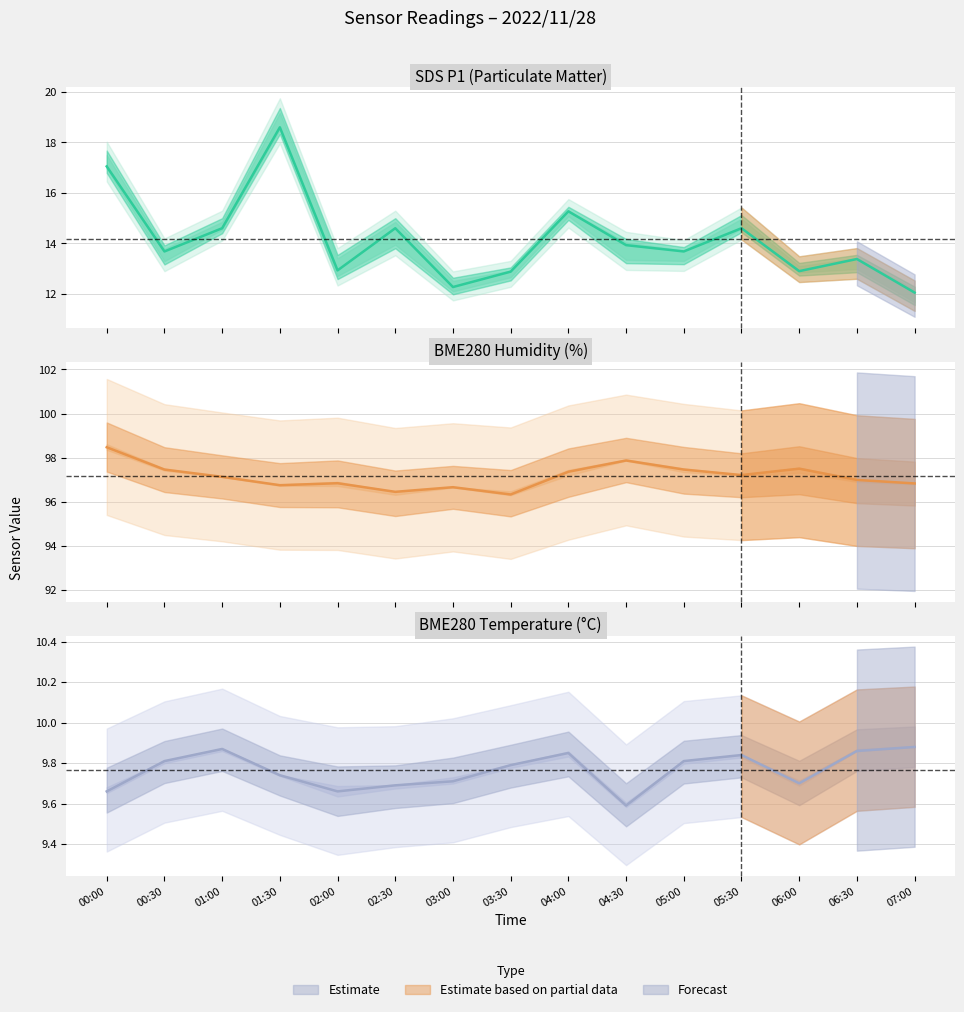

Is the value of BME280_humidity at 2022/11/28 03:30 greater than the value of SDS_P1 at 2022/11/28 03:30?

Yes